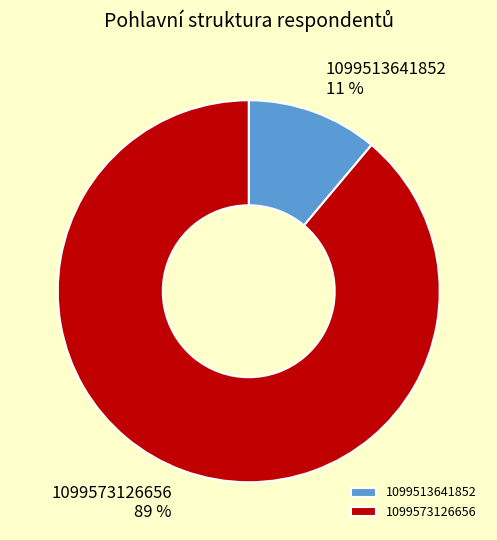

To the nearest percent, what is the combined percentage of 1099513641852 and 1099573126656?

100%